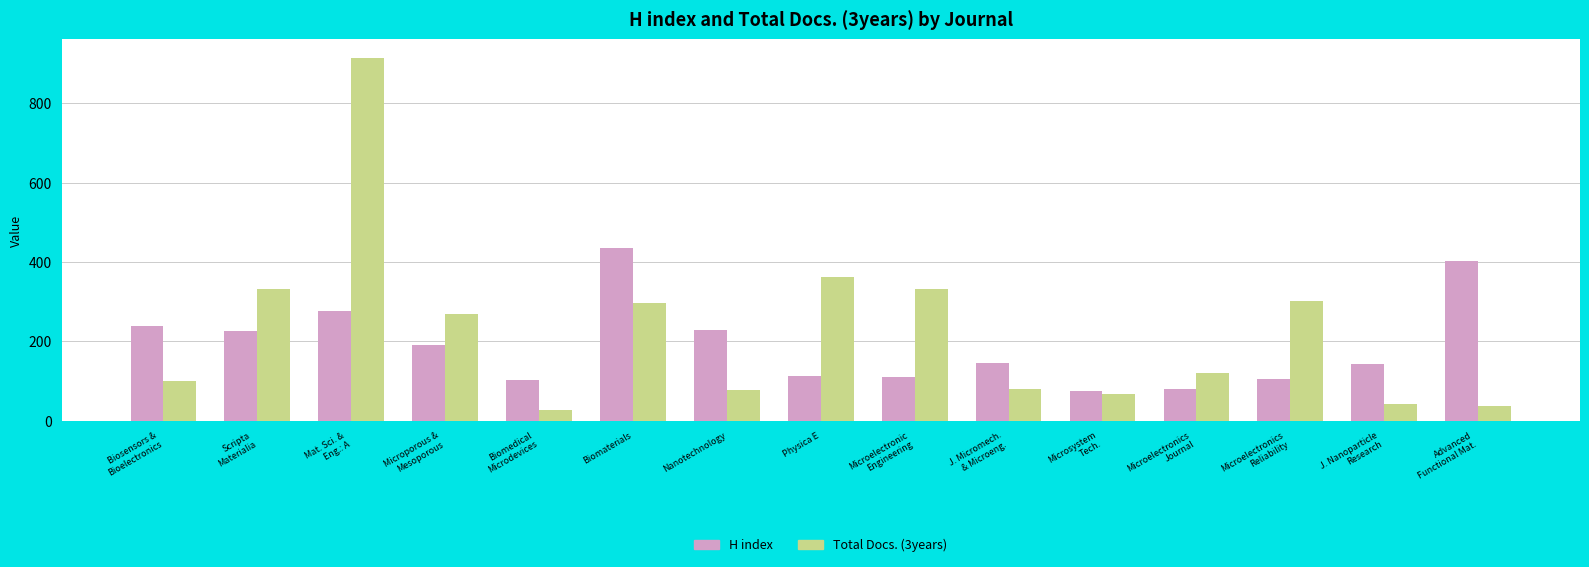

List the series in order of their peak value, highest first.

Total Docs. (3years), H index